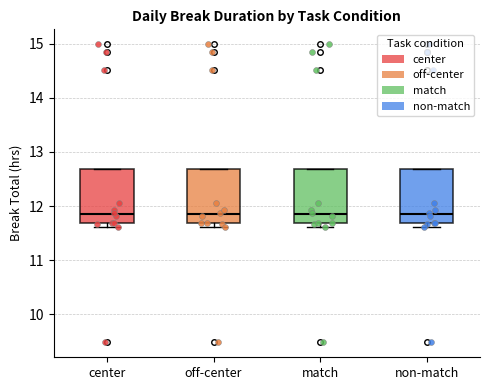

Reading left to right, transcribe this box plot: for each box, give where its median line is, the range the box spans, and where its two whiskers end, as read against the y-axis. The values are not printed on the chart, so give them approximately, as read against the axis.

center: median 11.8, box 11.7 to 12.7, whiskers 11.6 to 12.7
off-center: median 11.8, box 11.7 to 12.7, whiskers 11.6 to 12.7
match: median 11.8, box 11.7 to 12.7, whiskers 11.6 to 12.7
non-match: median 11.8, box 11.7 to 12.7, whiskers 11.6 to 12.7